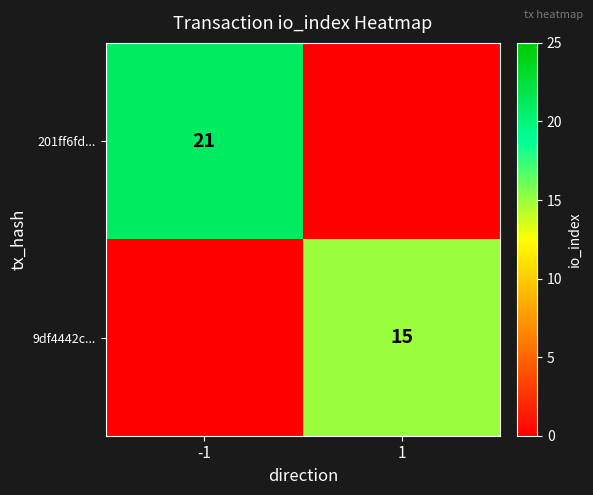

Is it true that 201ff6fd... equals 21 at -1?

True